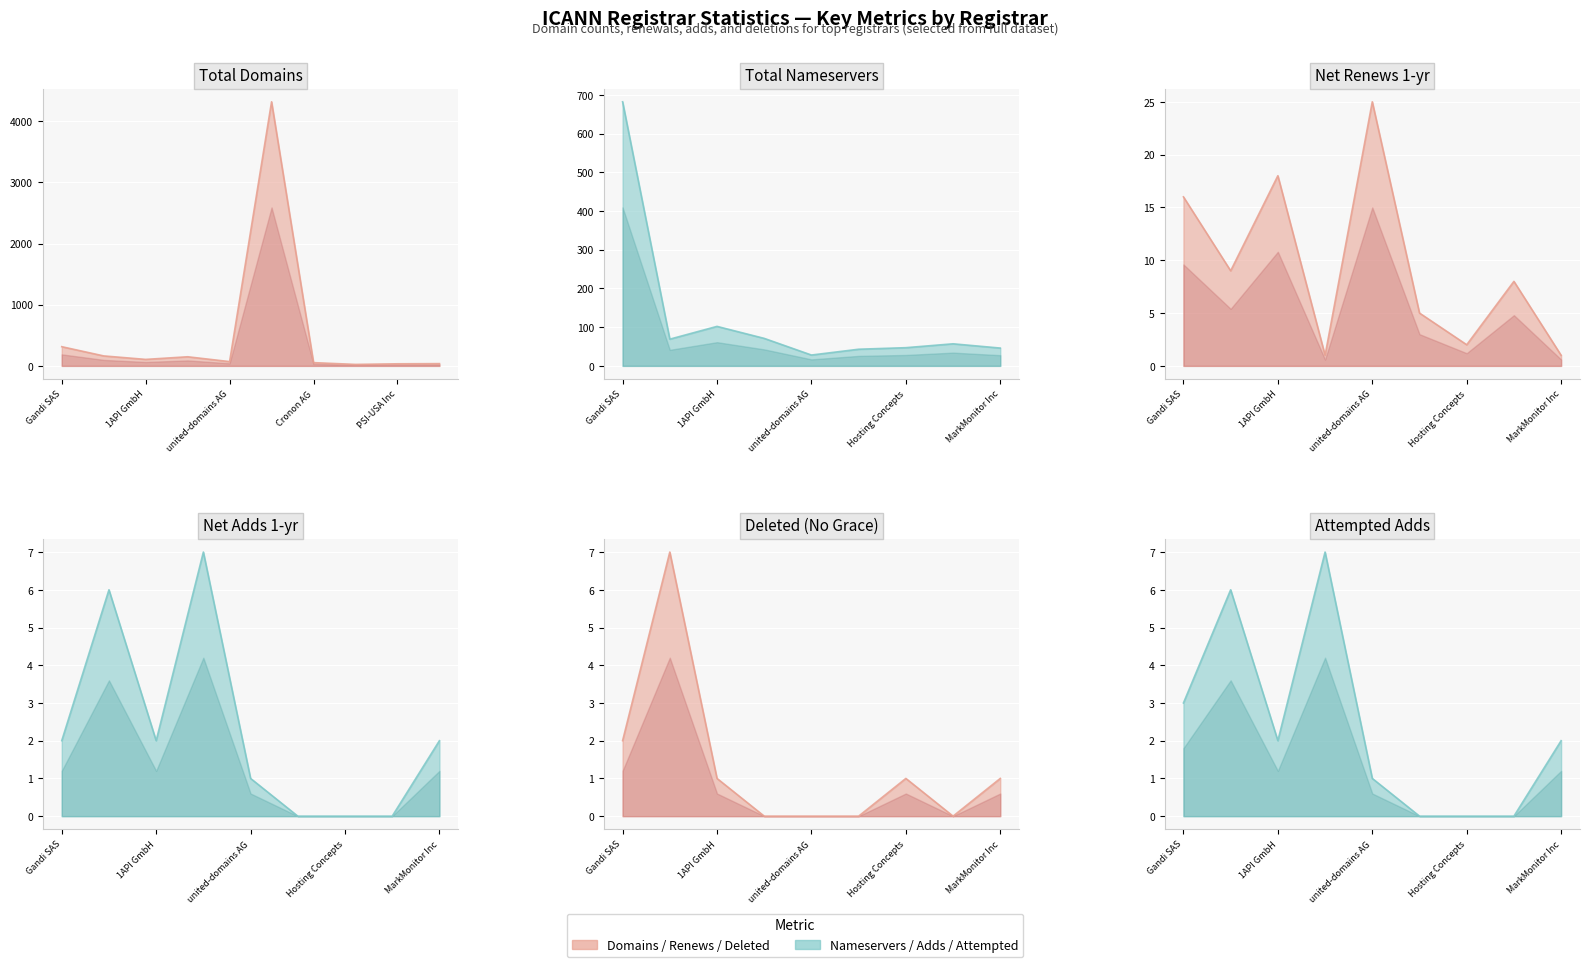

The total-nameservers series shows 116 at net-adds-1-yr. True or false?

False